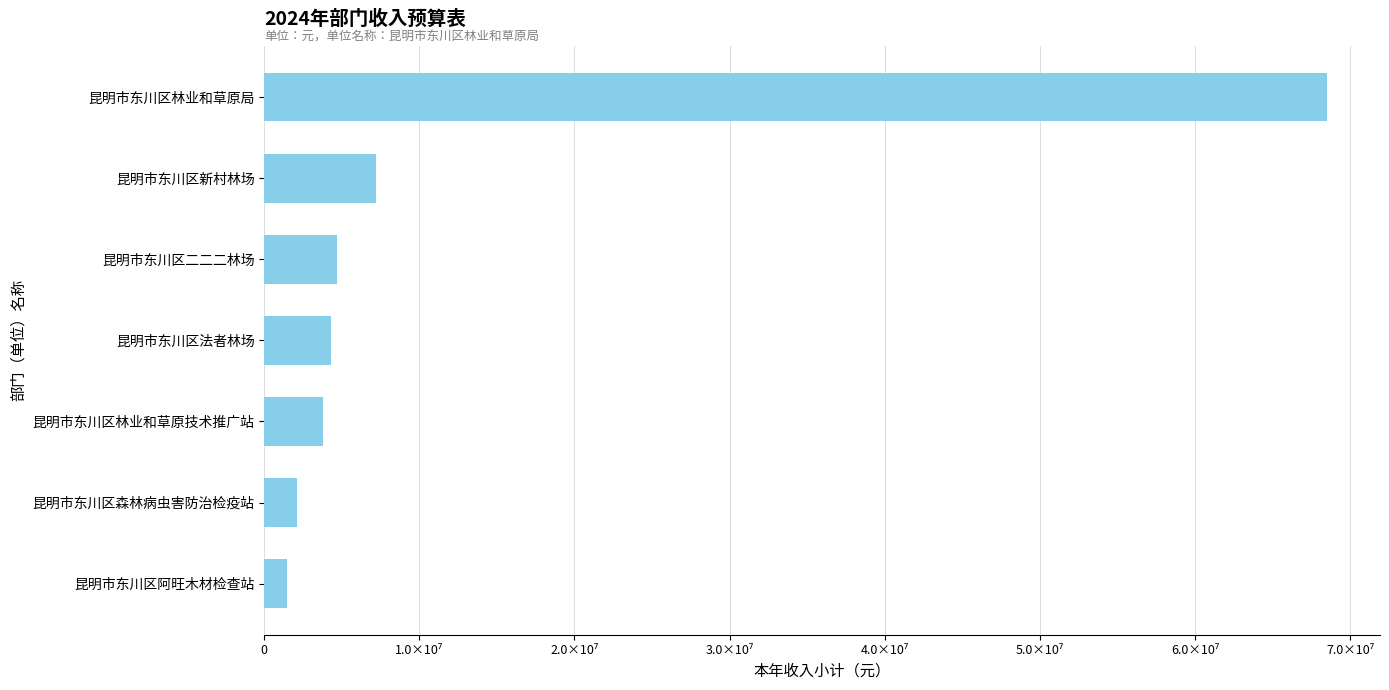

At which category does the chart reach its peak across all series?

昆明市东川区林业和草原局